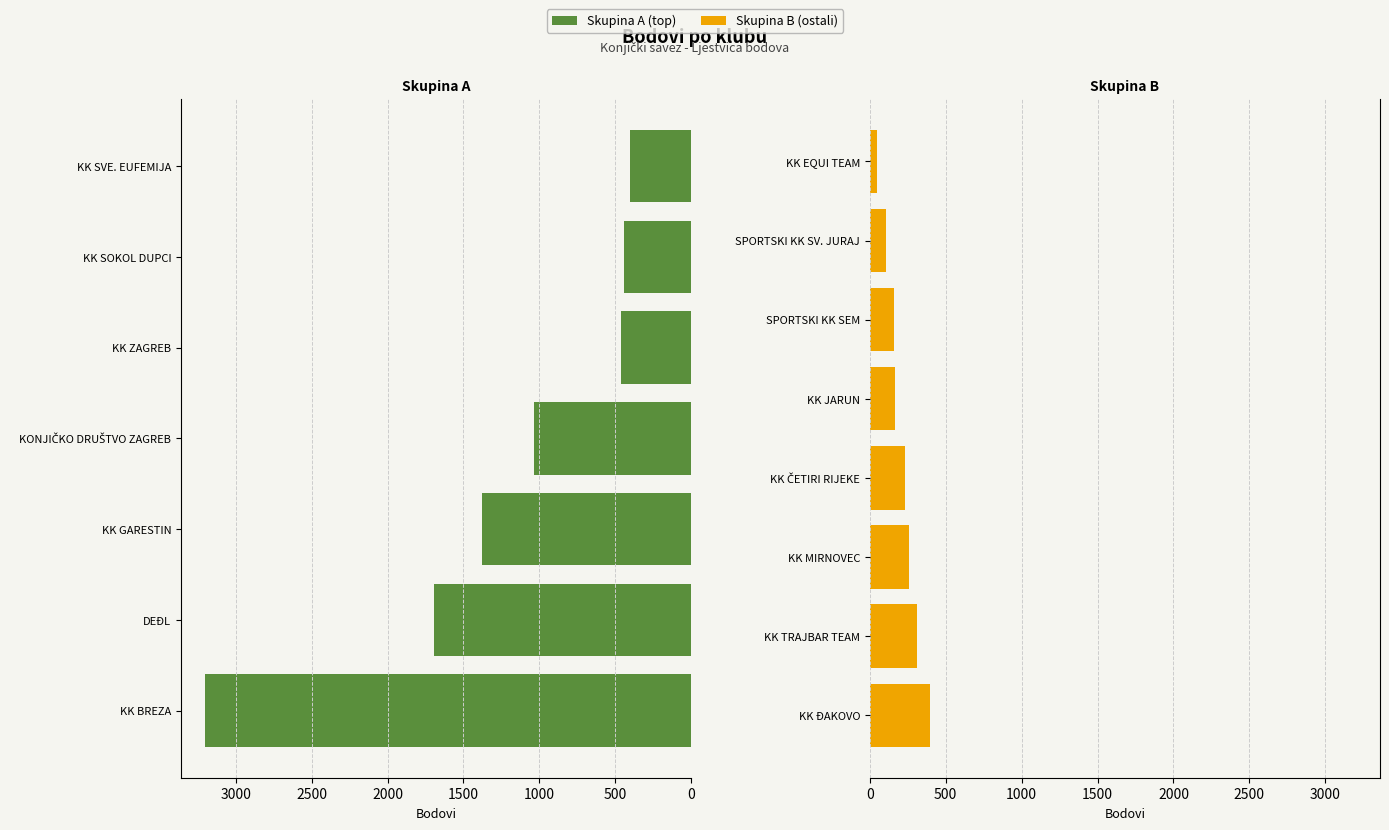

What position from the right is KK GARESTIN?

13